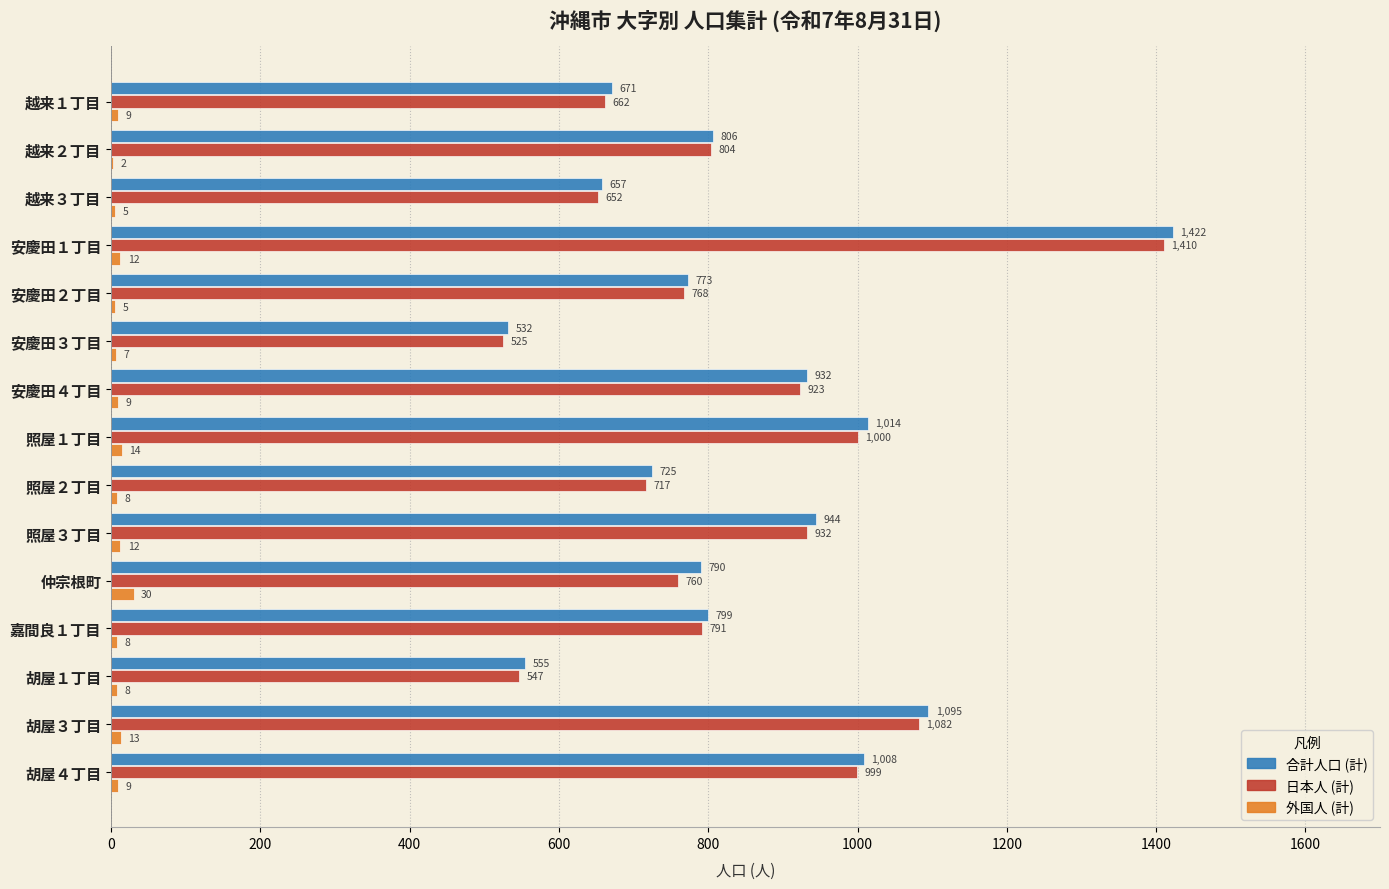

What is the approximate value of 合計人口 (計) at 嘉間良１丁目, to the nearest 100?

800